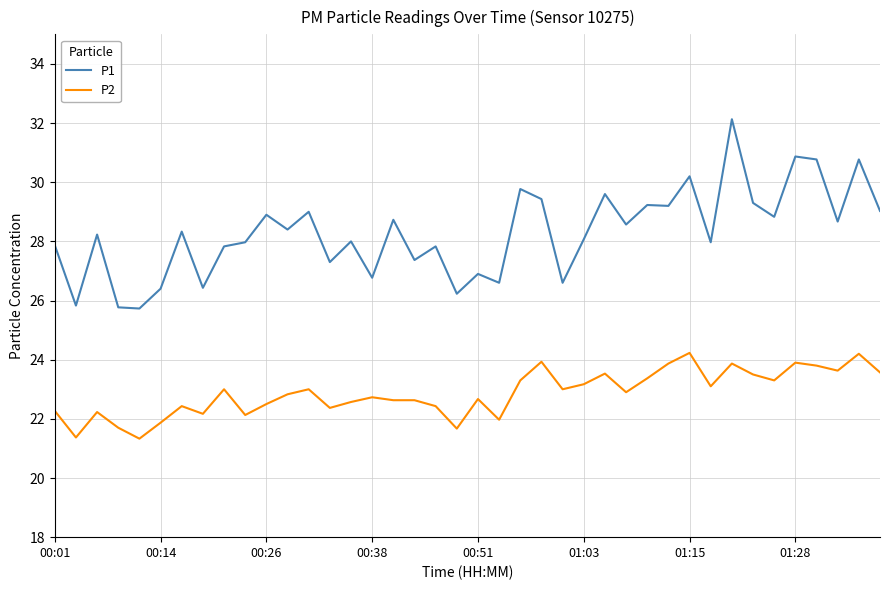

Which series has the widest spread of values?

P1